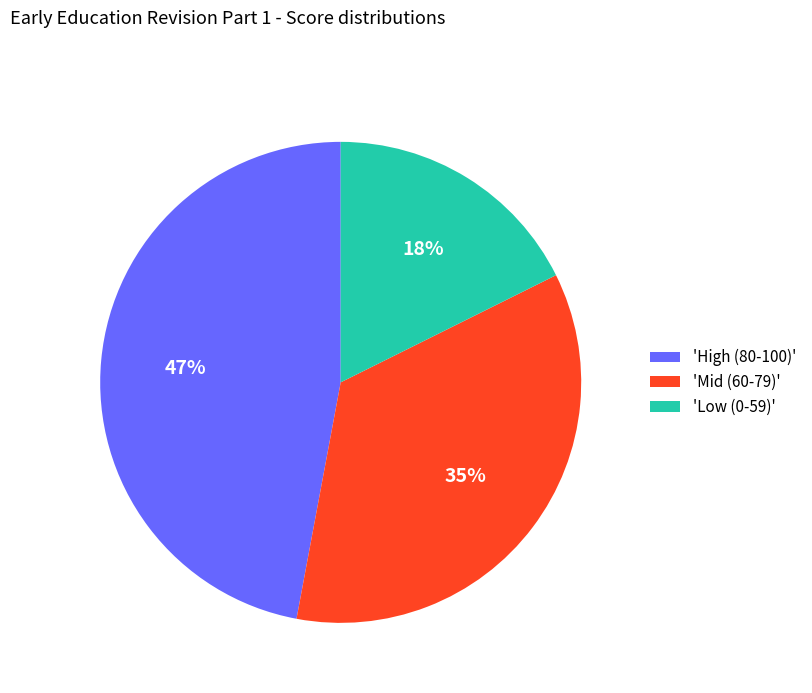

How many segments does this pie chart have?

3